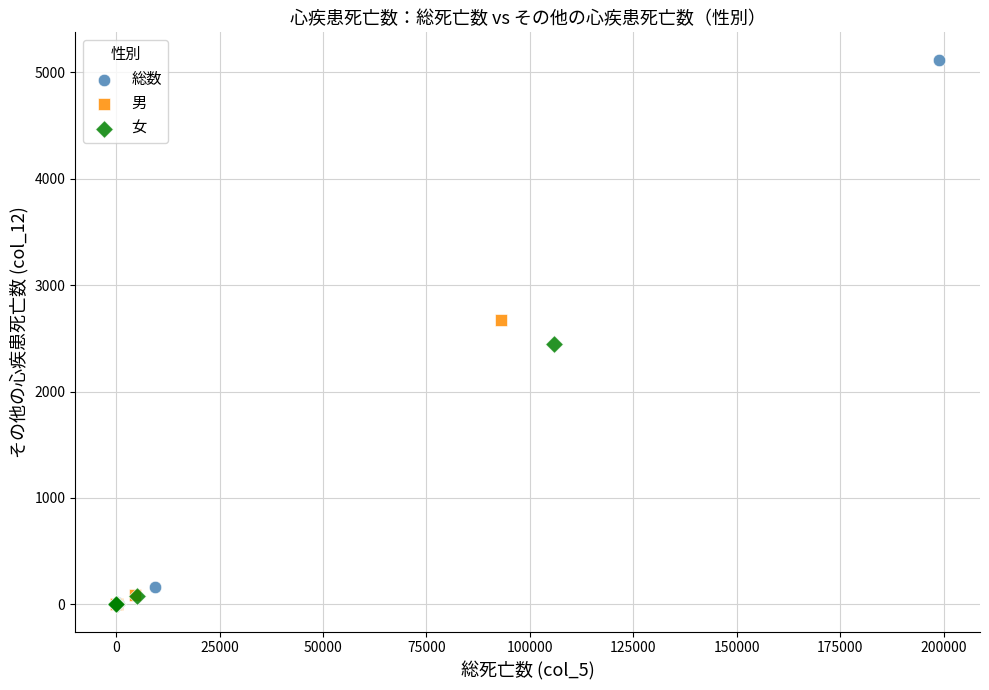

Which series has the widest spread of Y values?

総数